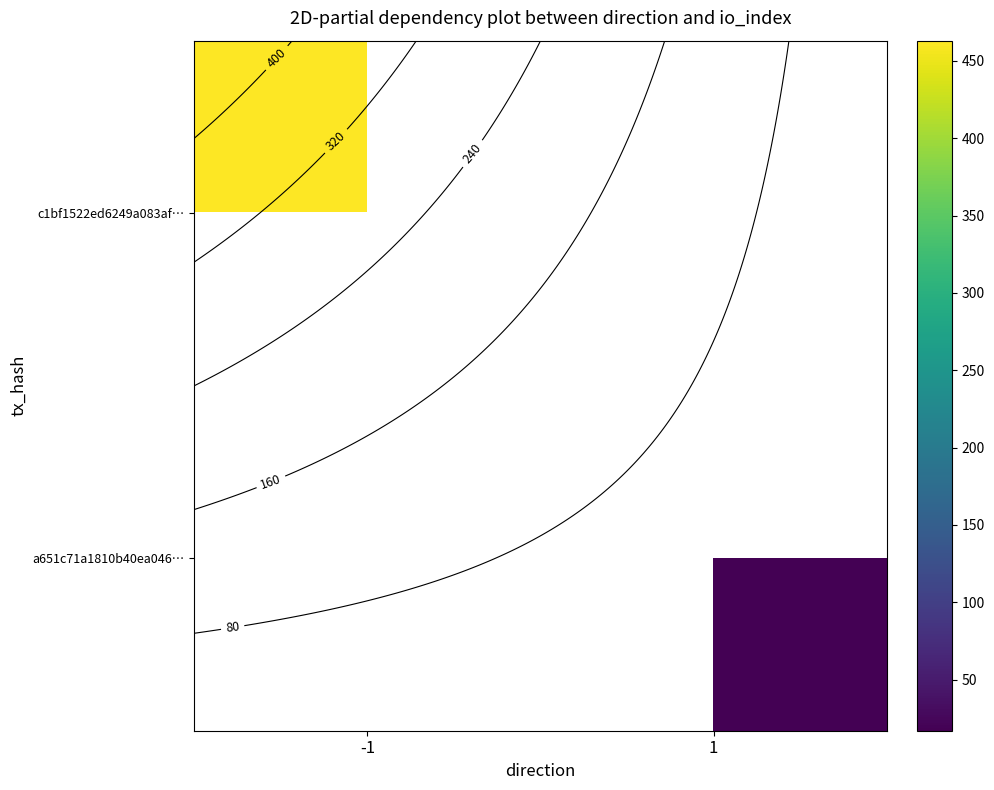

What is the maximum value shown in the chart?

463.0